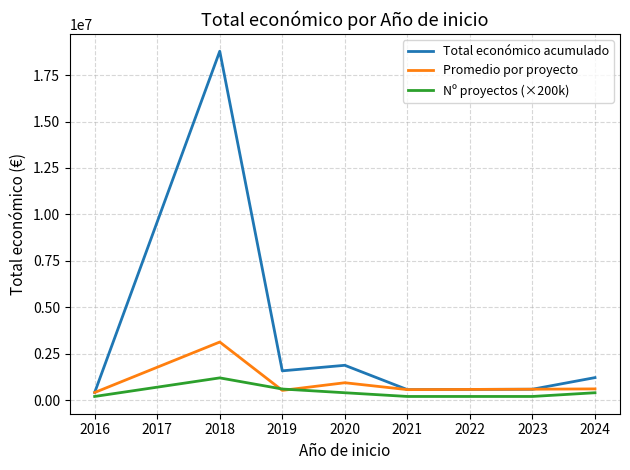

How many lines are shown in the chart?

3